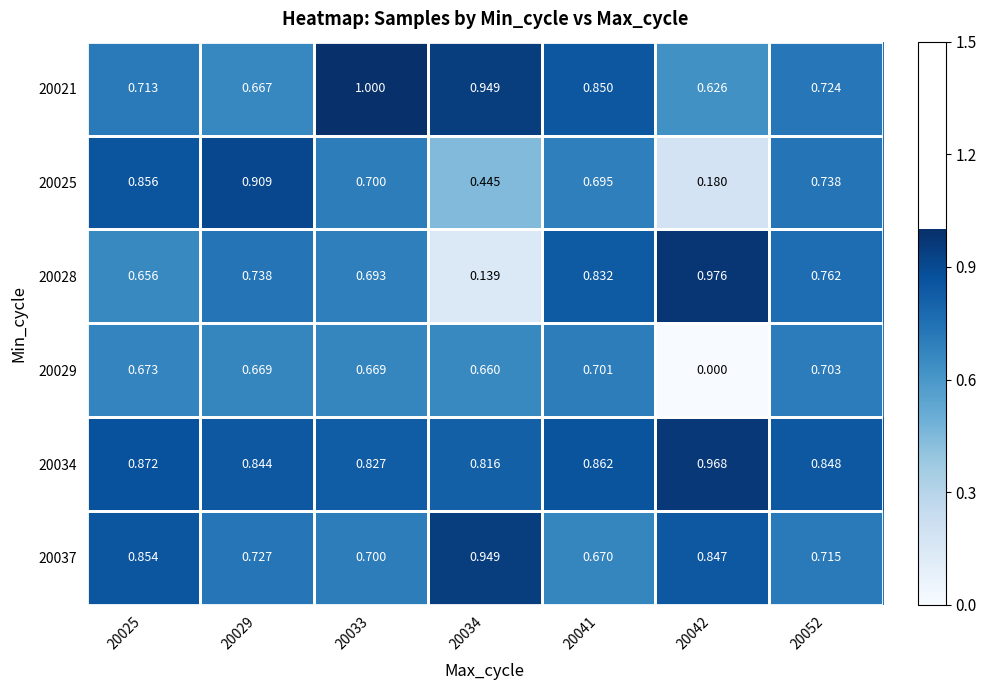

Which series has the largest total across all categories?

20034